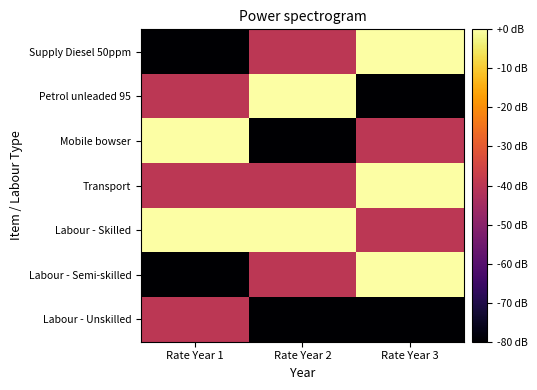

What is the spread (max minus min) of values at Rate Year 1?

80